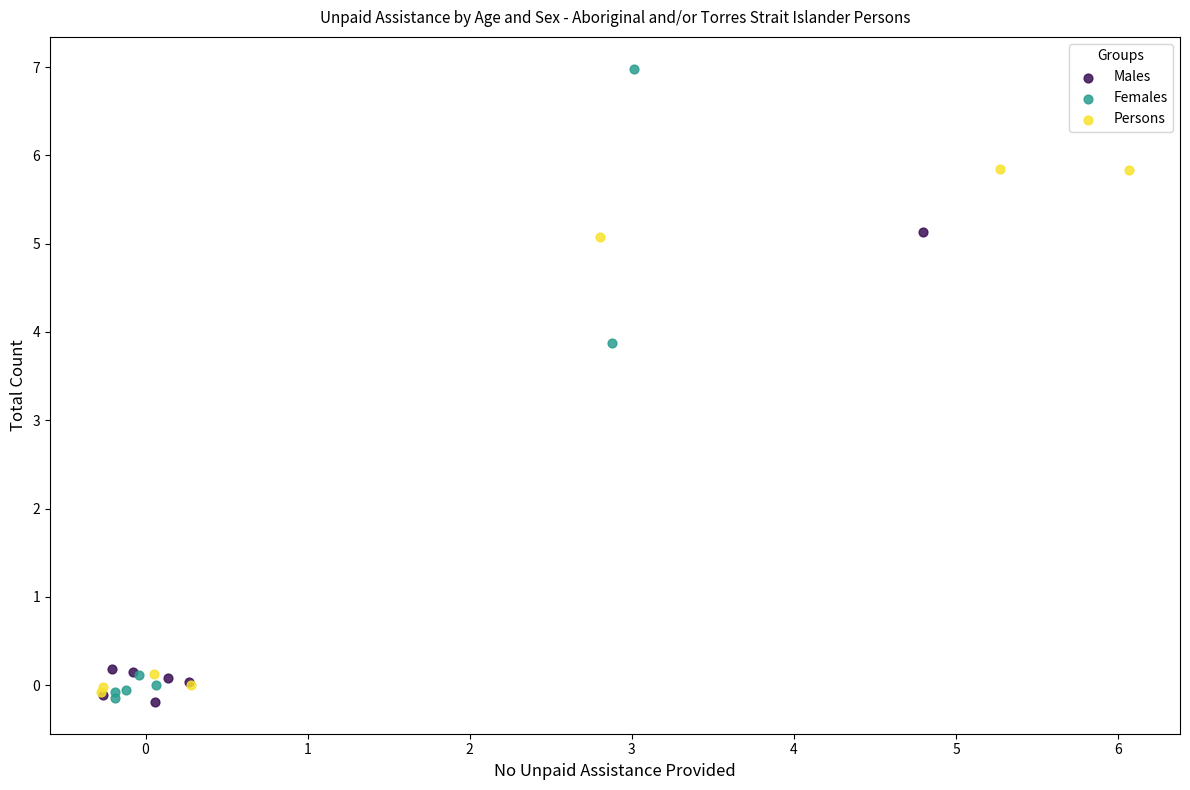

Which series contains the highest Y value?

Females